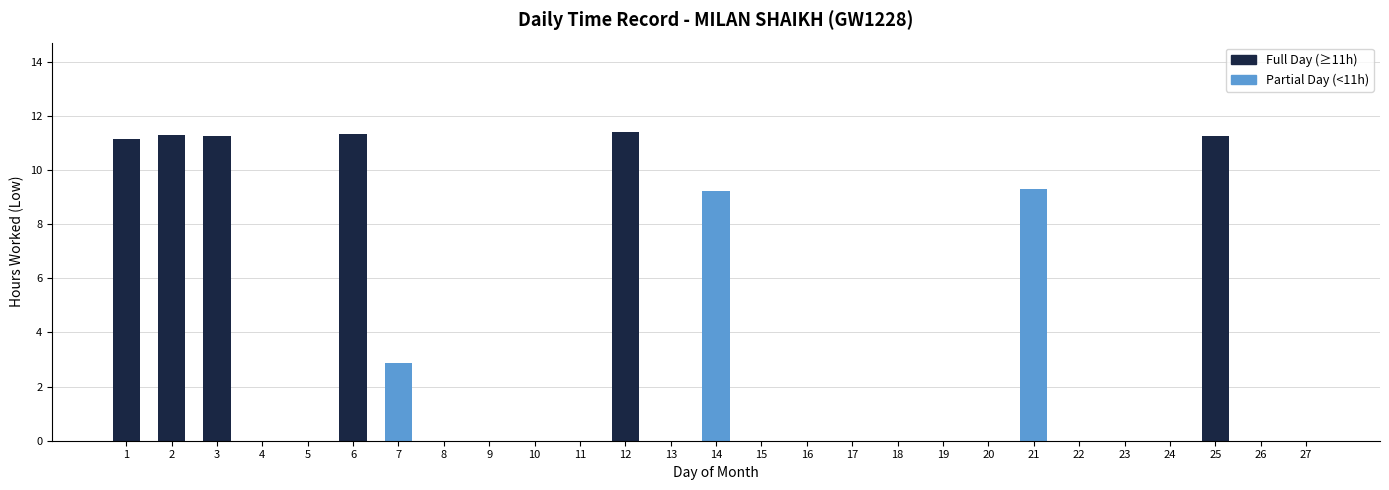

What is the sum of all values?

89.1